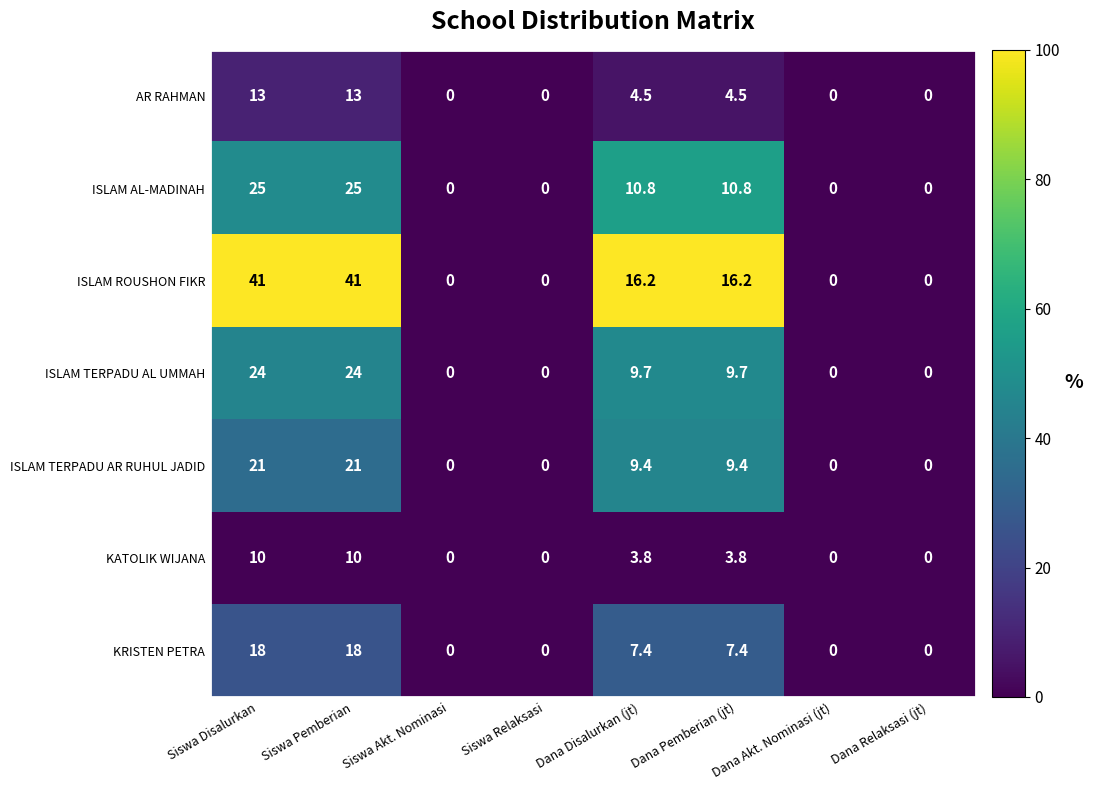

Which series changed the most between Siswa Disalurkan and Siswa Relaksasi?

ISLAM ROUSHON FIKR